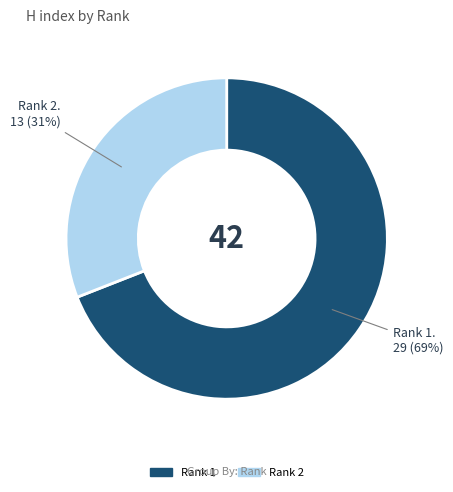

How many slices are in this pie chart?

2